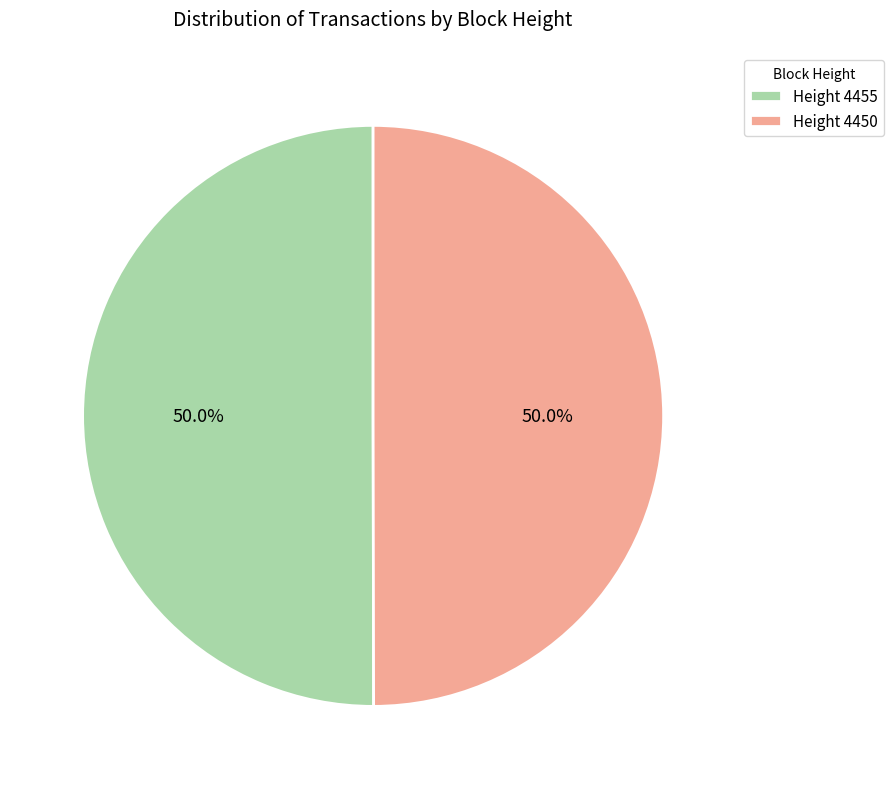

Approximately how many times larger is the value at Height 4450 compared to Height 4455?

1.0